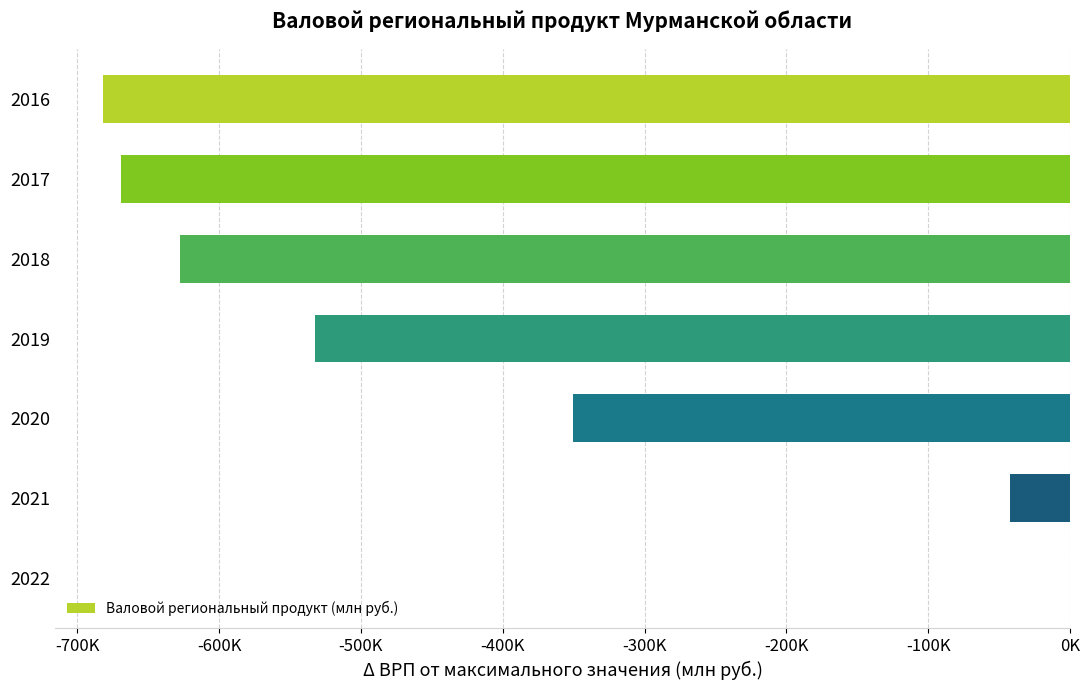

Are the bars horizontal?

Yes